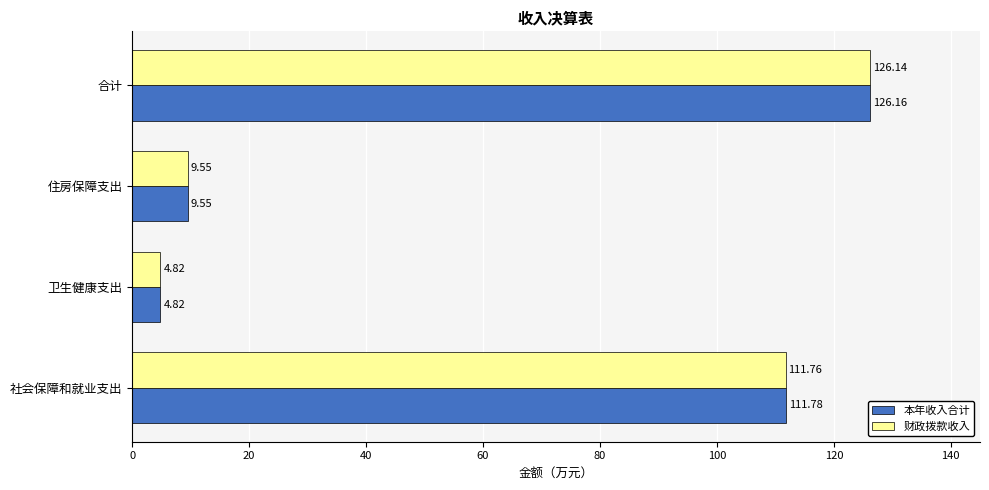

How many values in the 本年收入合计 series are below 111?

2